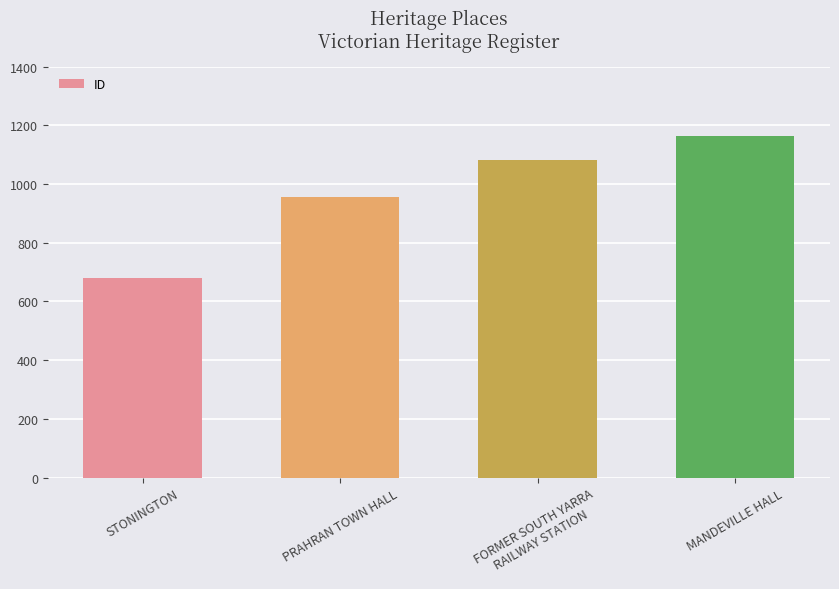

What is the change in value from STONINGTON to FORMER SOUTH YARRA
RAILWAY STATION?

+402